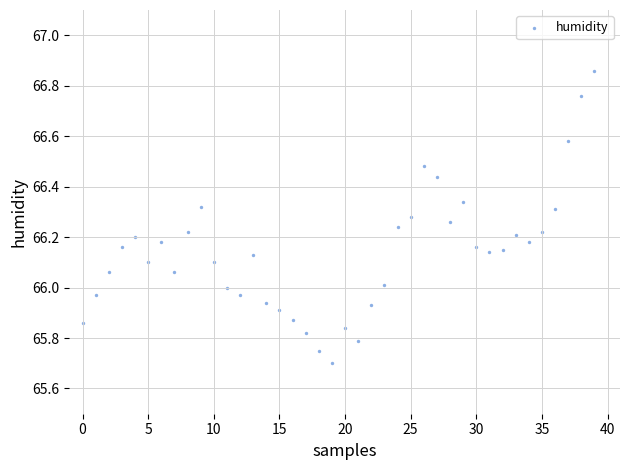

What is the range of Y values (max minus min)?

1.2